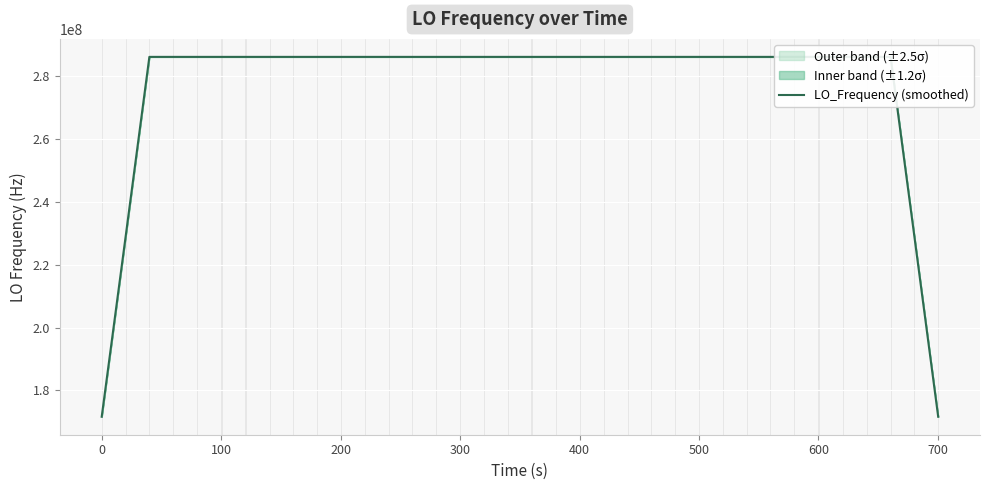

How many data points does each series have?

40